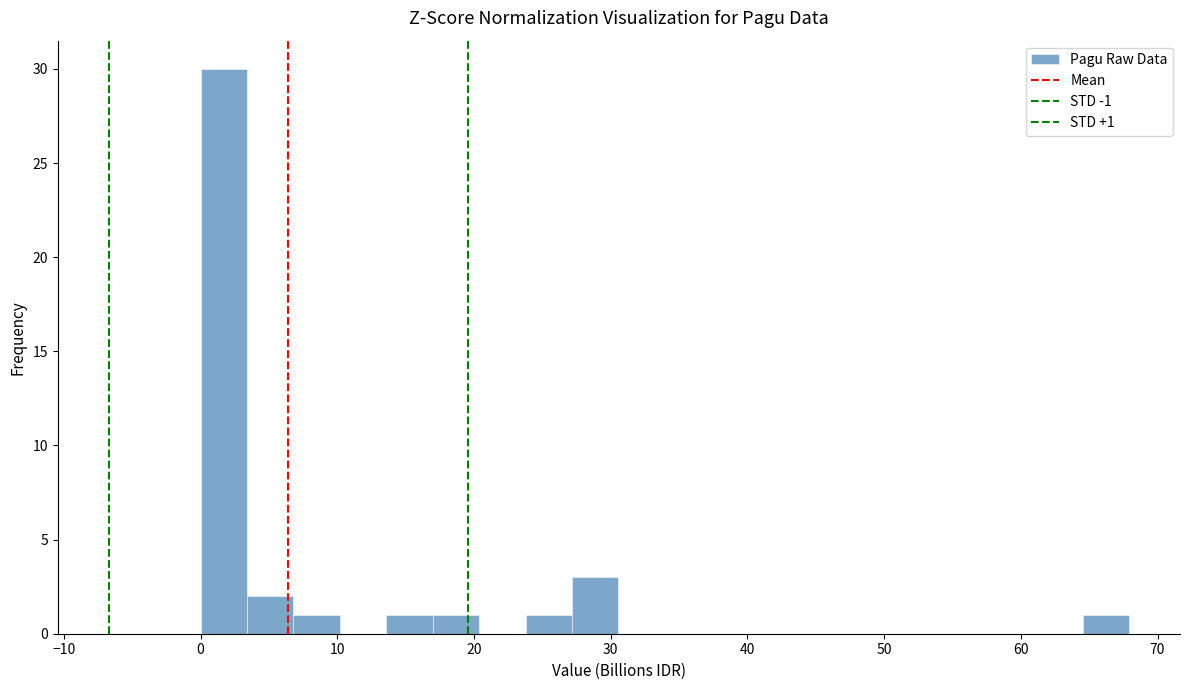

Around what value on the x-axis is the tallest bar? Give the approximate position of its centre, as read against the axis.

2